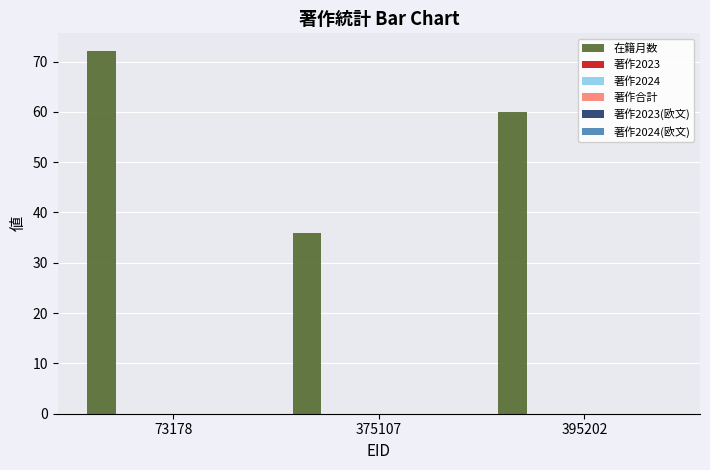

Does the chart contain any negative values?

No